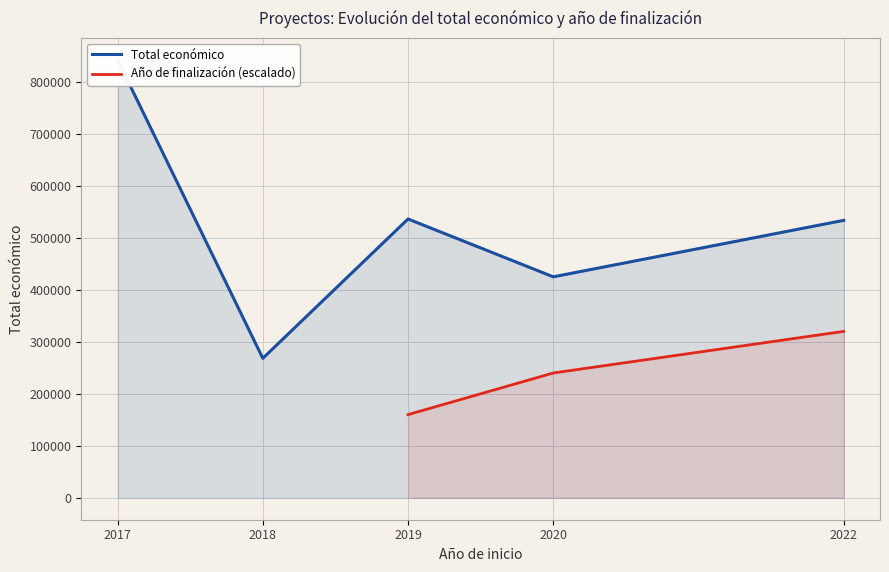

Does the chart display data point markers on the line(s)?

No